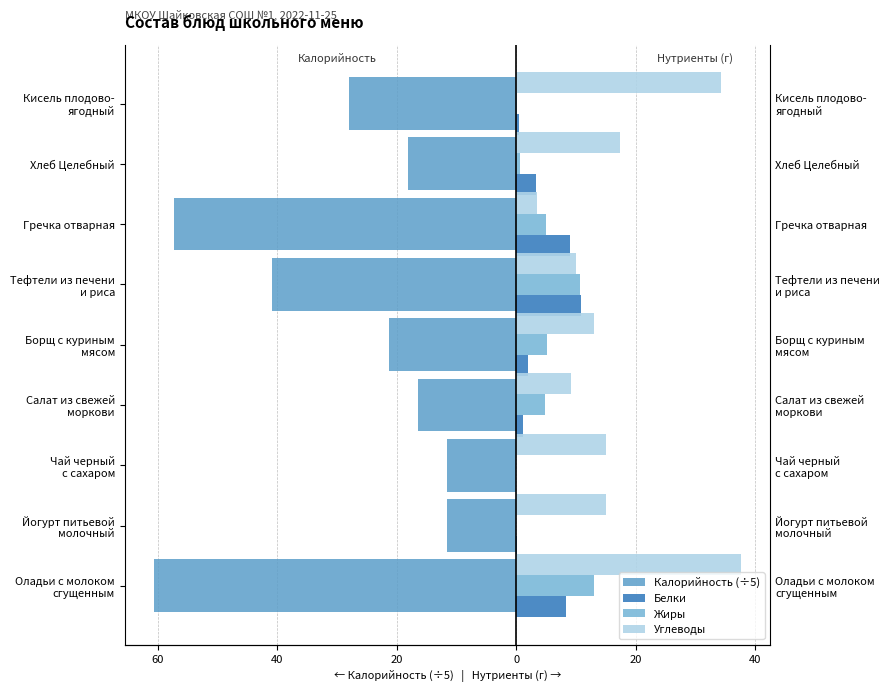

Reading left to right, what are all the values shown in this chart?

Калорийность (÷5): -60.6	-11.6	-11.6	-16.4	-21.2	-40.8	-57.3	-18.1	-27.9
Белки: 8.3	0.2	0.0	1.2	2.0	10.9	9.0	3.3	0.4
Жиры: 13.1	0.0	0.0	4.8	5.2	10.6	5.0	0.6	0.1
Углеводы: 37.6	15.0	15.0	9.1	13.1	10.1	3.5	17.3	34.2